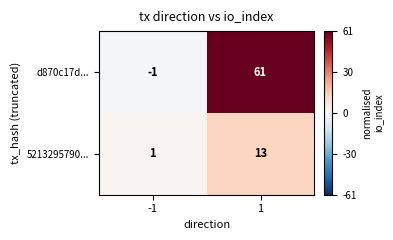

The value of d870c17d... at -1 is 0. True or false?

False